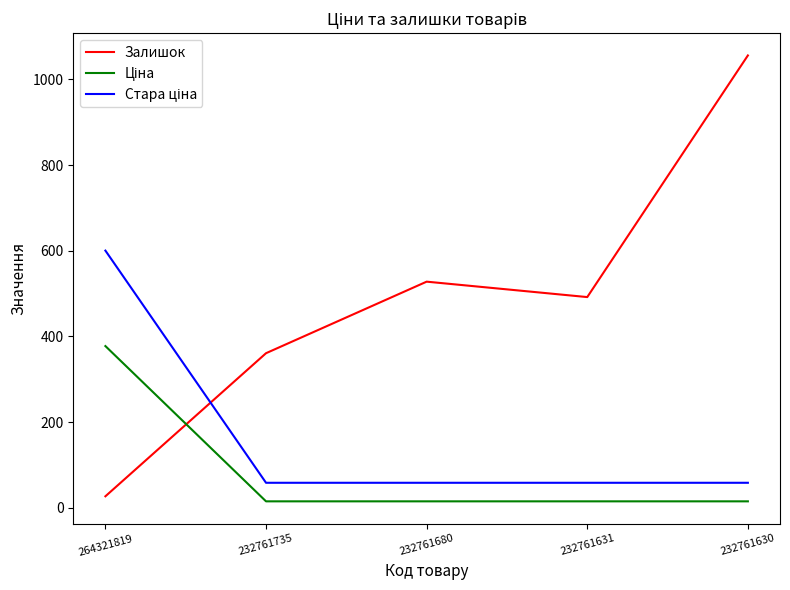

Rank the categories by Залишок value from lowest to highest.

264321819, 232761735, 232761631, 232761680, 232761630